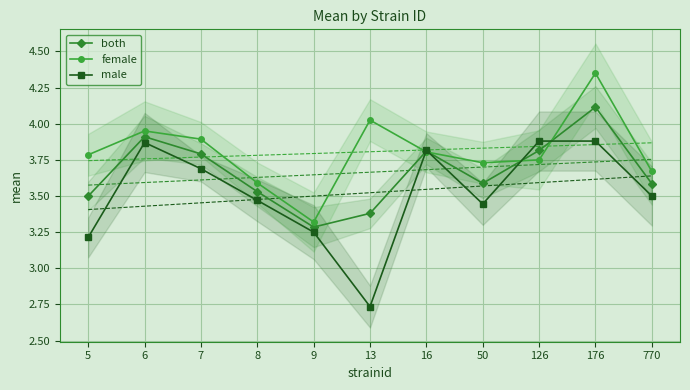

At 5, list the series in order from smallest to largest.

male, both, female